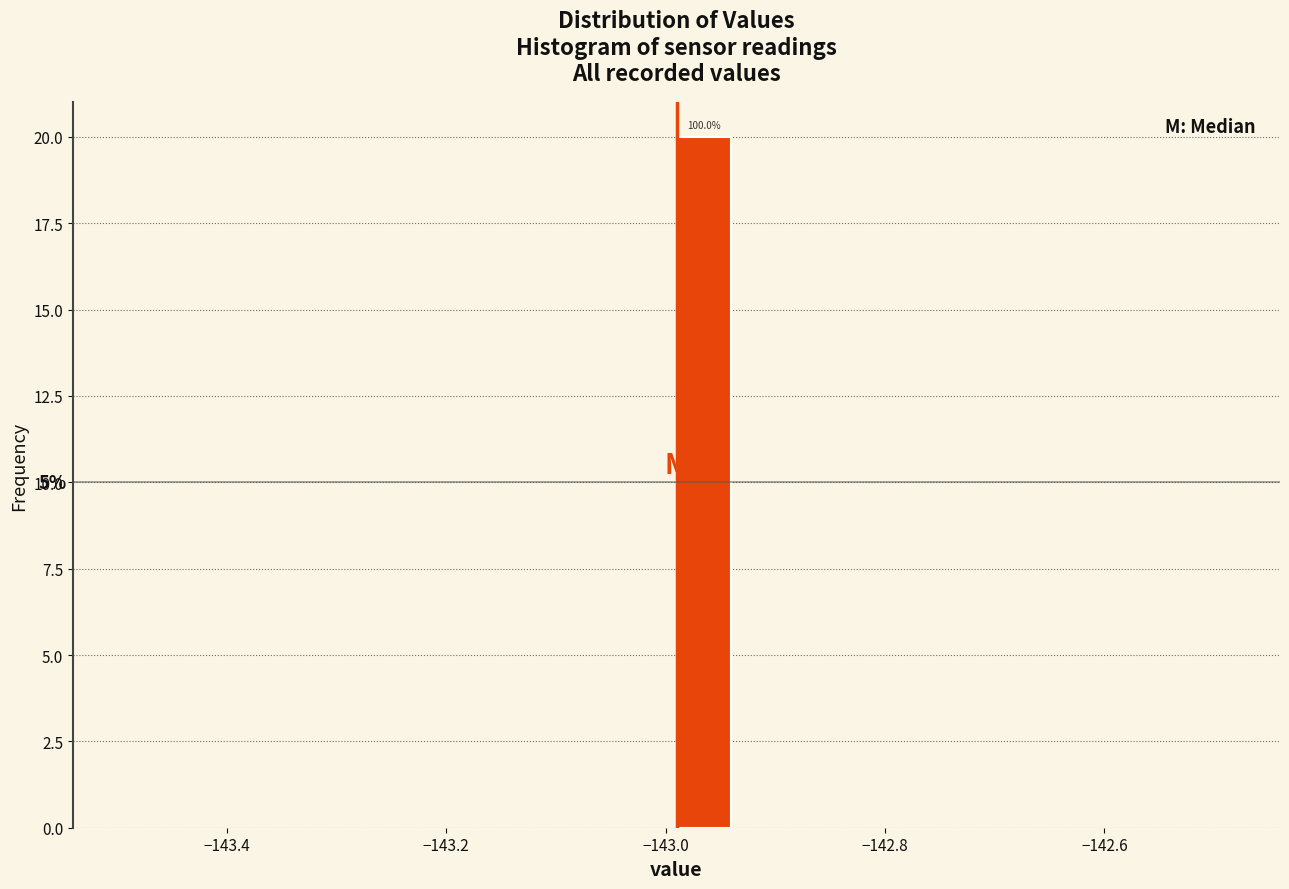

Read against the x-axis, roughly where is the centre of the tallest bar?

-142.96